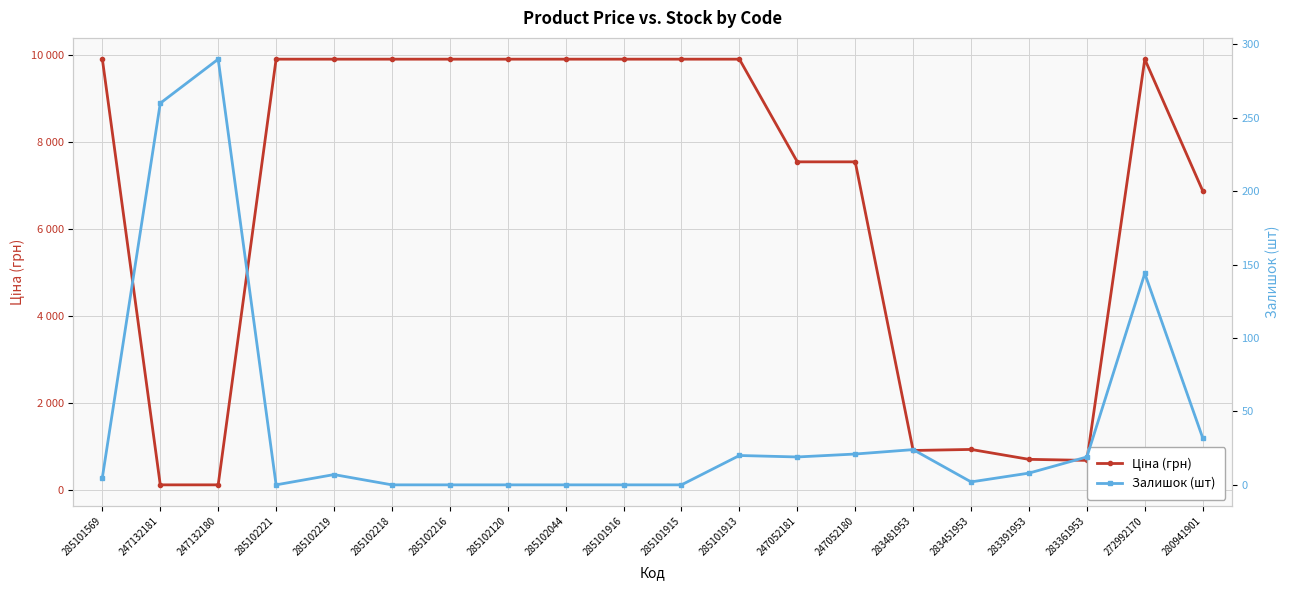

The Залишок (шт) series shows 7.0 at 285102219. True or false?

True